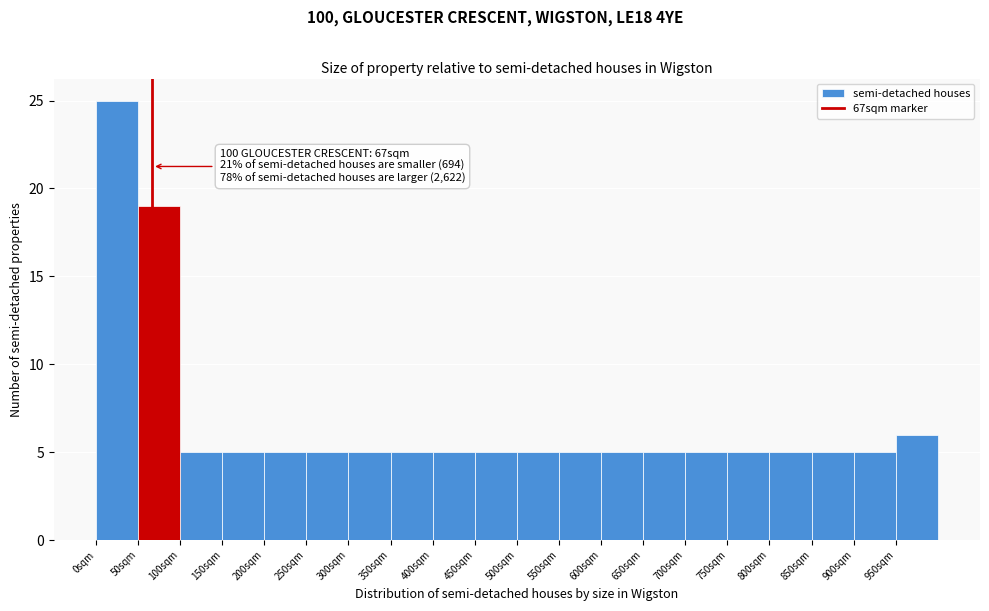

Over which range of the x-axis is the bar tallest?

0 to 50